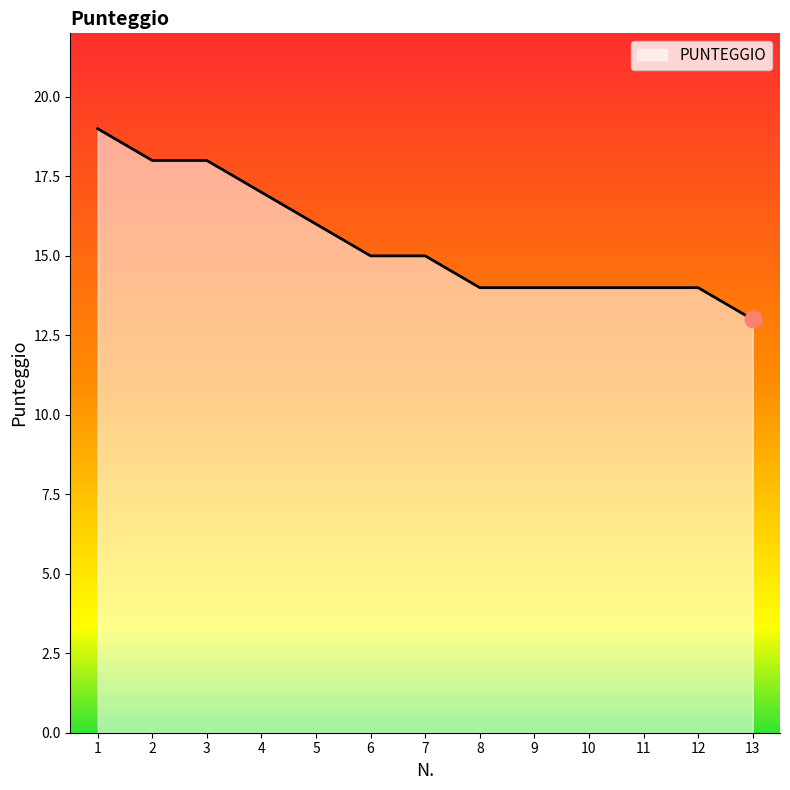

What is the greatest value displayed?

19